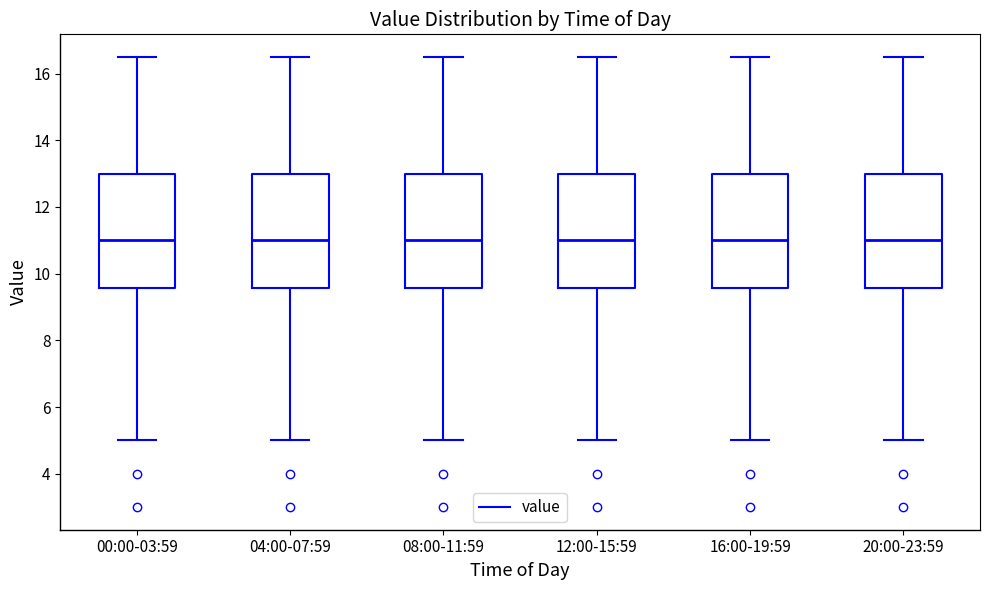

Where does the upper whisker of the box for 00:00-03:59 end on the y-axis? The values are not printed on the chart, so give them approximately, as read against the axis.

16.6